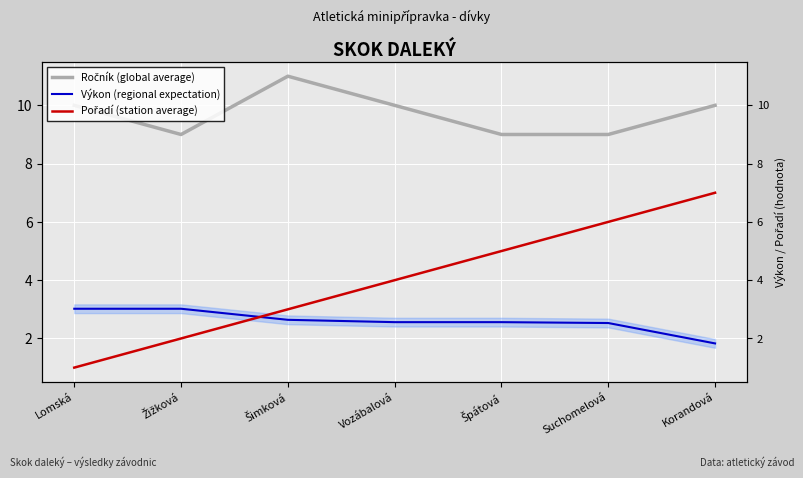

What is the smallest value displayed?

1.0